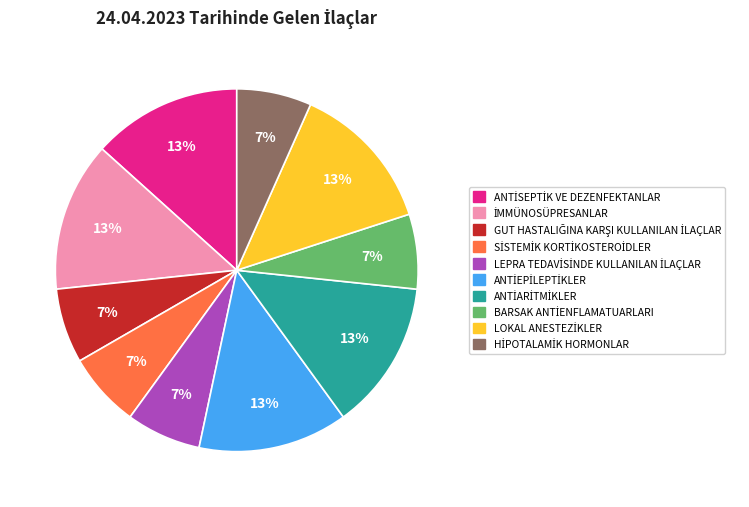

To the nearest percent, what is the average slice percentage?

10%